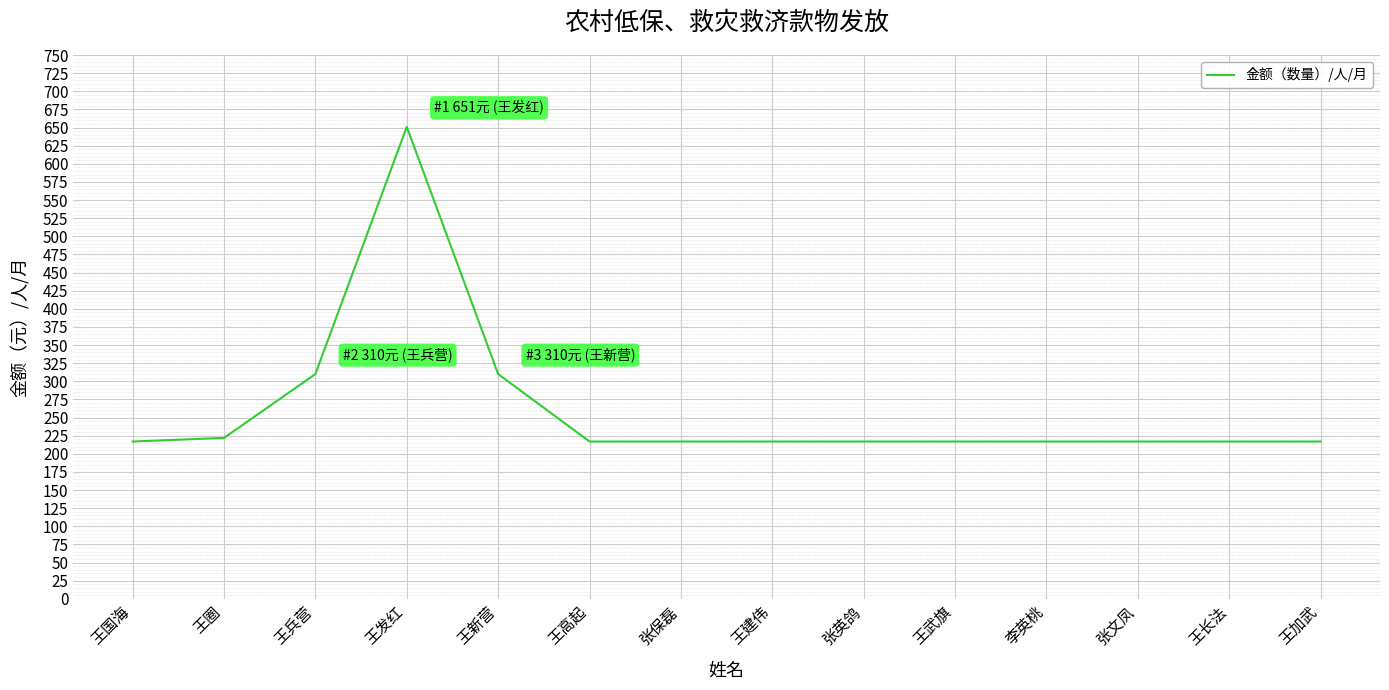

At which category does the data reach its first local peak?

王发红